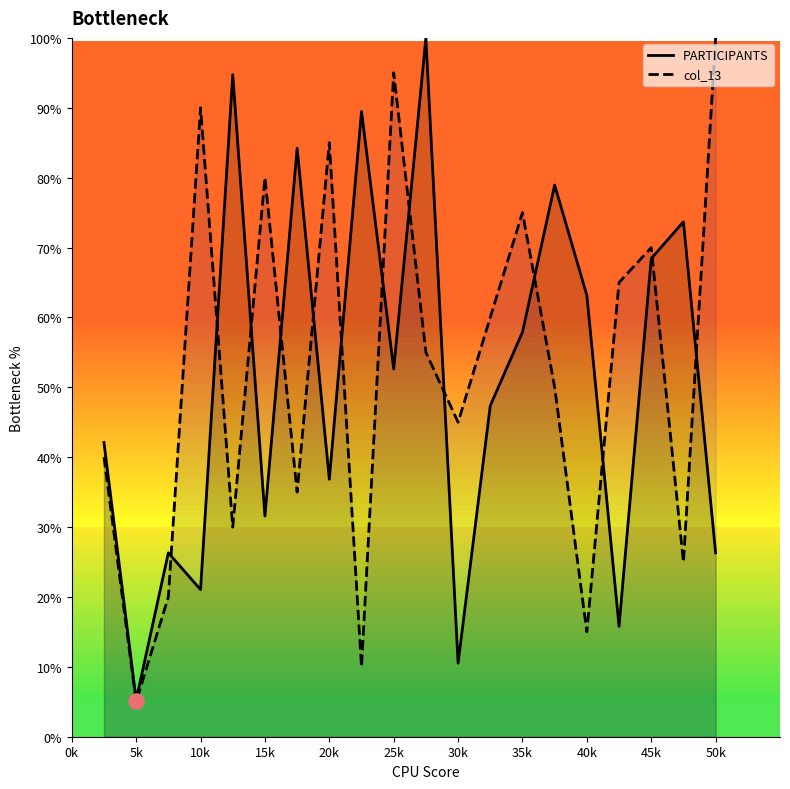

Is the value of col_13 at 40k greater than the value of PARTICIPANTS at 25k?

No